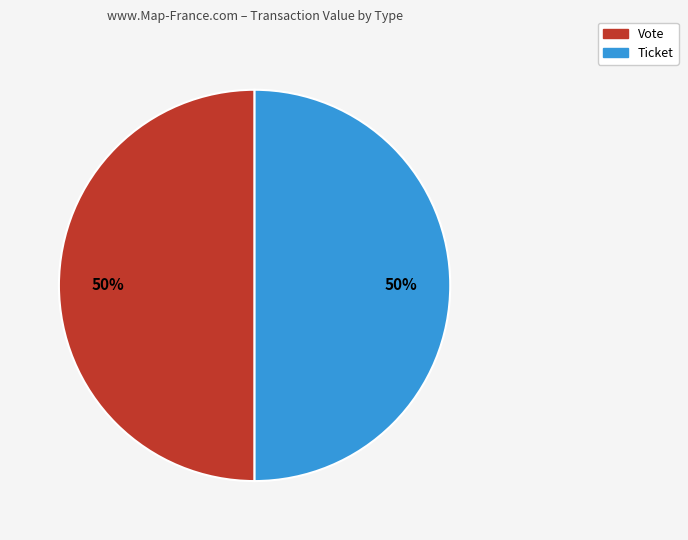

To the nearest percent, what is the average slice percentage?

50%